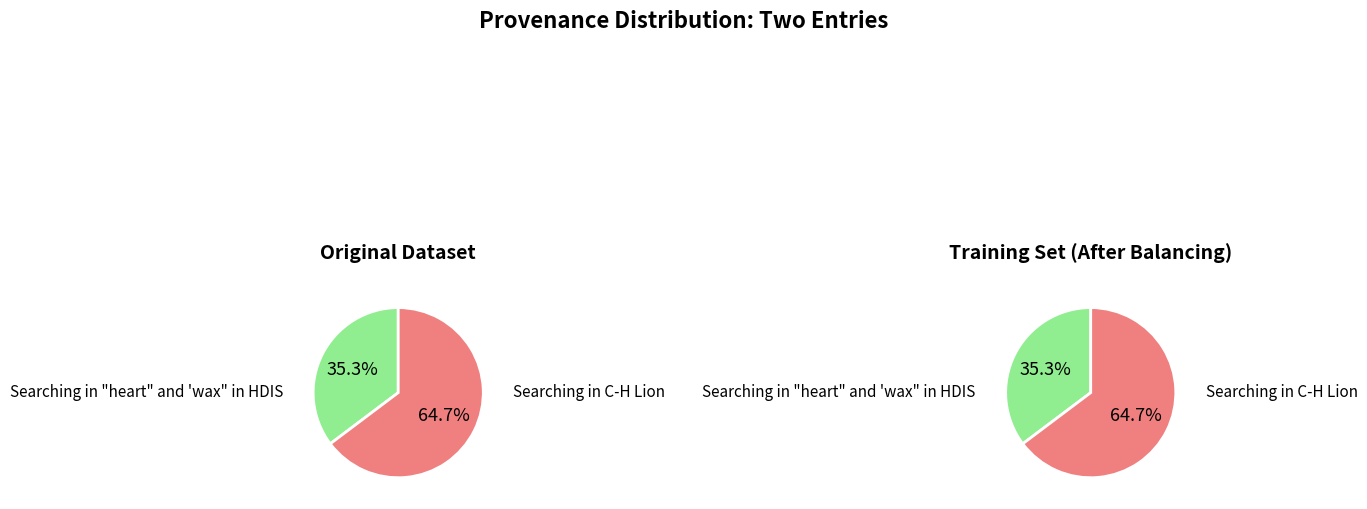

Is there a majority slice in this chart?

Yes